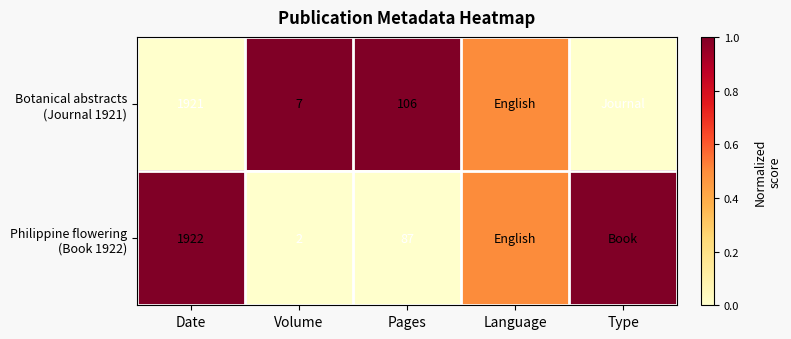

What is the total value across all series at Volume?

9.0